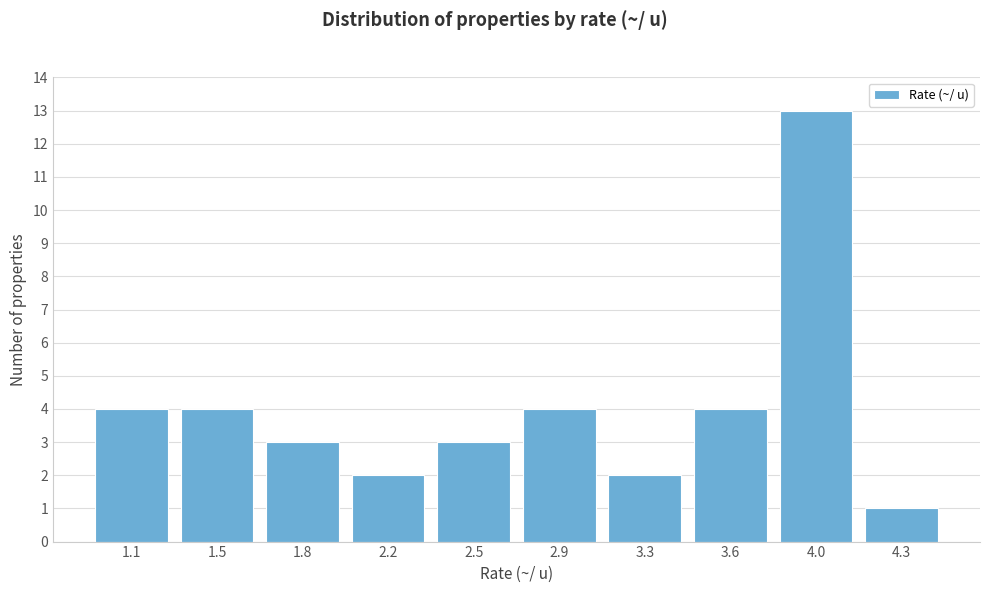

Reading left to right, list all the values displayed in this chart.

4	4	3	2	3	4	2	4	13	1